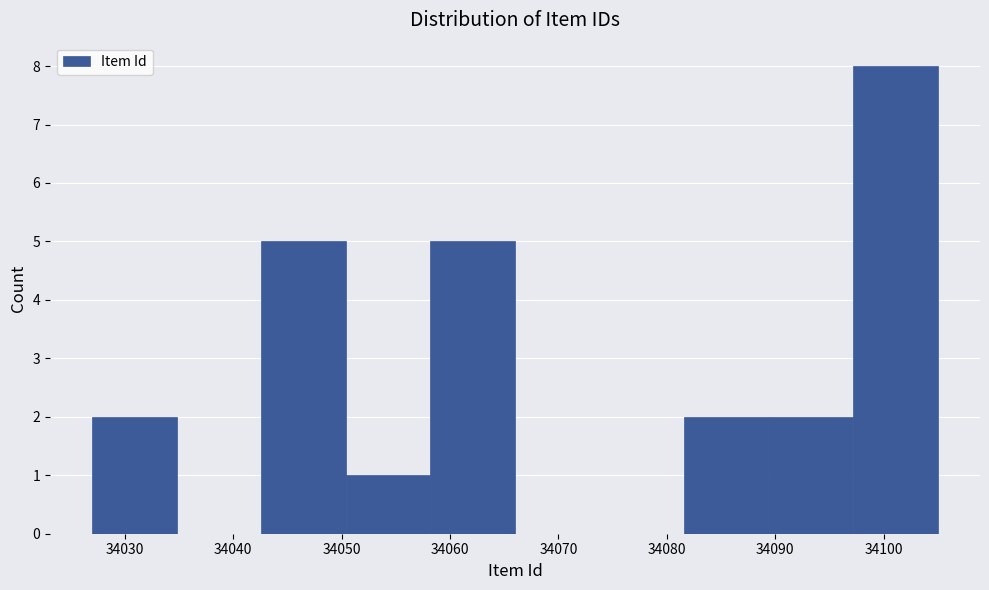

Reading left to right, list every bar in this chart as the range it spans on the x-axis followed by its height. Neither the bar edges nor the heights are printed on the chart, so give them approximately, as read against the axes.

34027.0 to 34034.8: 2
34034.8 to 34042.6: 0
34042.6 to 34050.4: 5
34050.4 to 34058.2: 1
34058.2 to 34066.0: 5
34066.0 to 34073.8: 0
34073.8 to 34081.6: 0
34081.6 to 34089.4: 2
34089.4 to 34097.2: 2
34097.2 to 34105.0: 8